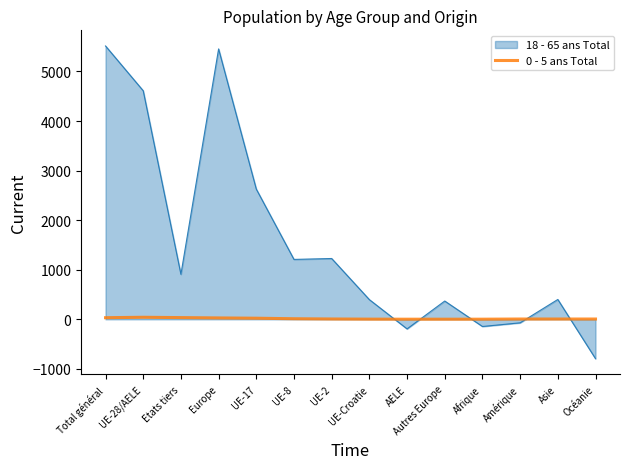

True or false: 0 - 5 ans Total and 18 - 65 ans Total intersect in this chart.

True